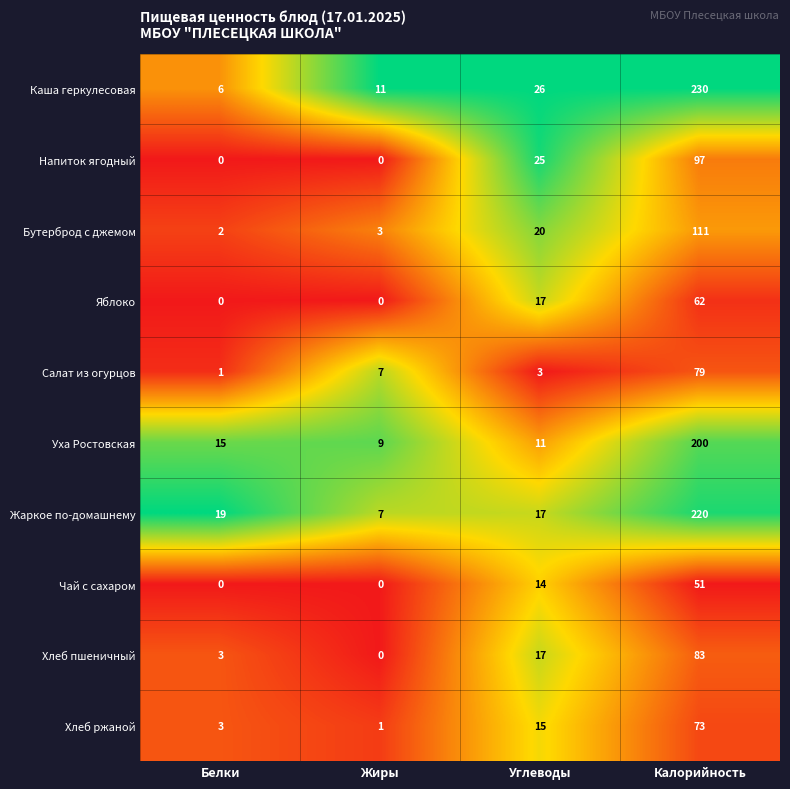

At which category does the chart reach its peak across all series?

Калорийность